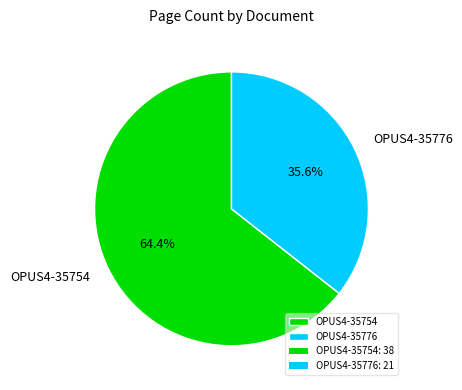

Does any single category account for the majority?

Yes